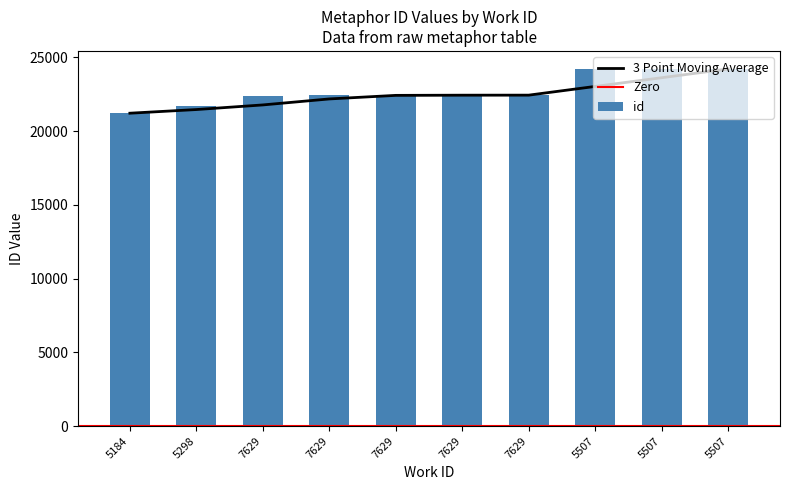

Are the bars grouped side by side (vs. stacked)?

No